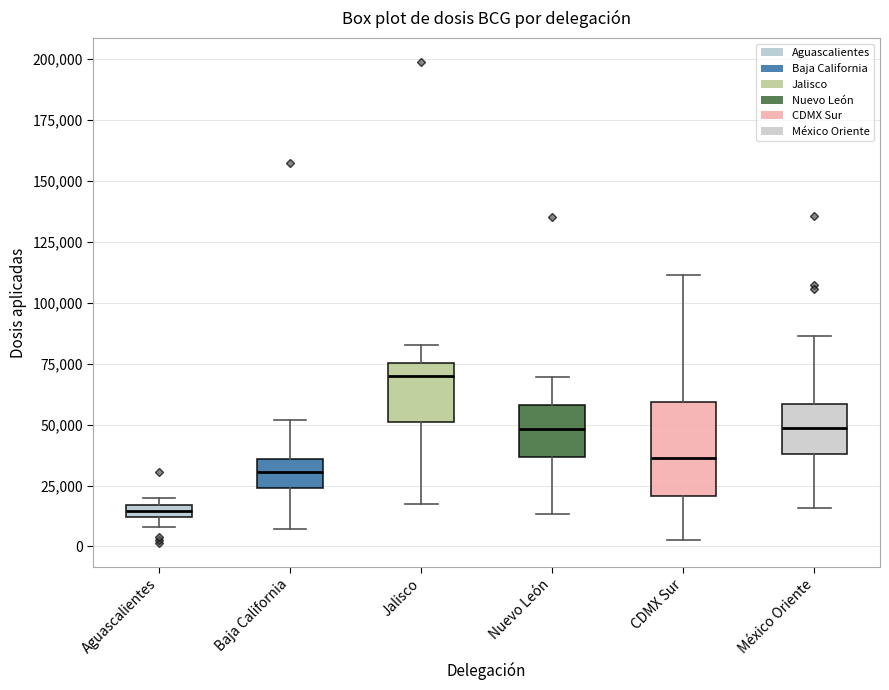

Where is the lower edge of the box for Jalisco on the y-axis? The values are not printed on the chart, so give them approximately, as read against the axis.

50000